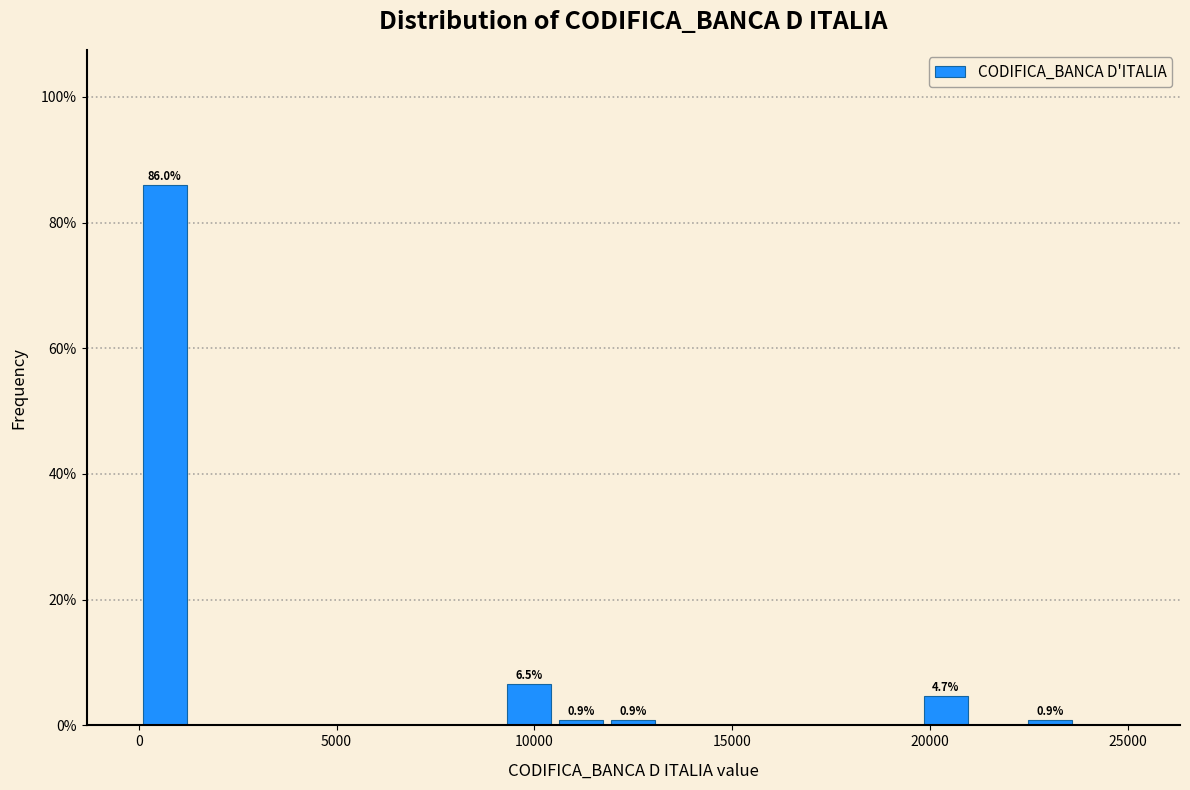

Read against the x-axis, roughly where is the centre of the tallest bar?

500